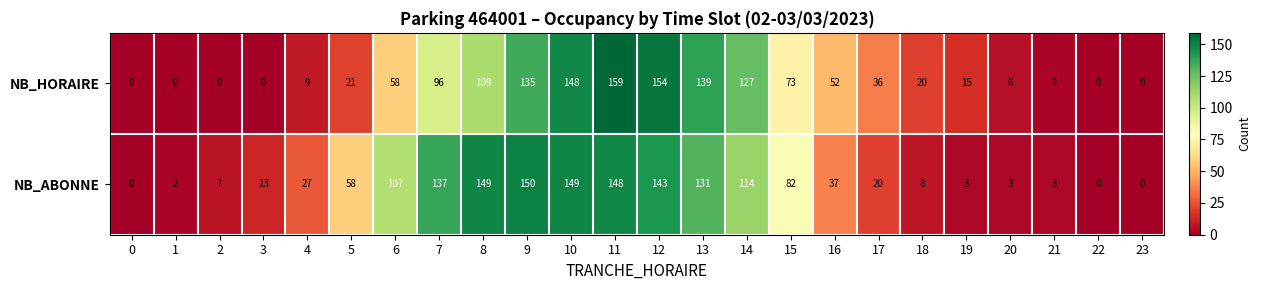

Which series has the largest total across all categories?

NB_ABONNE